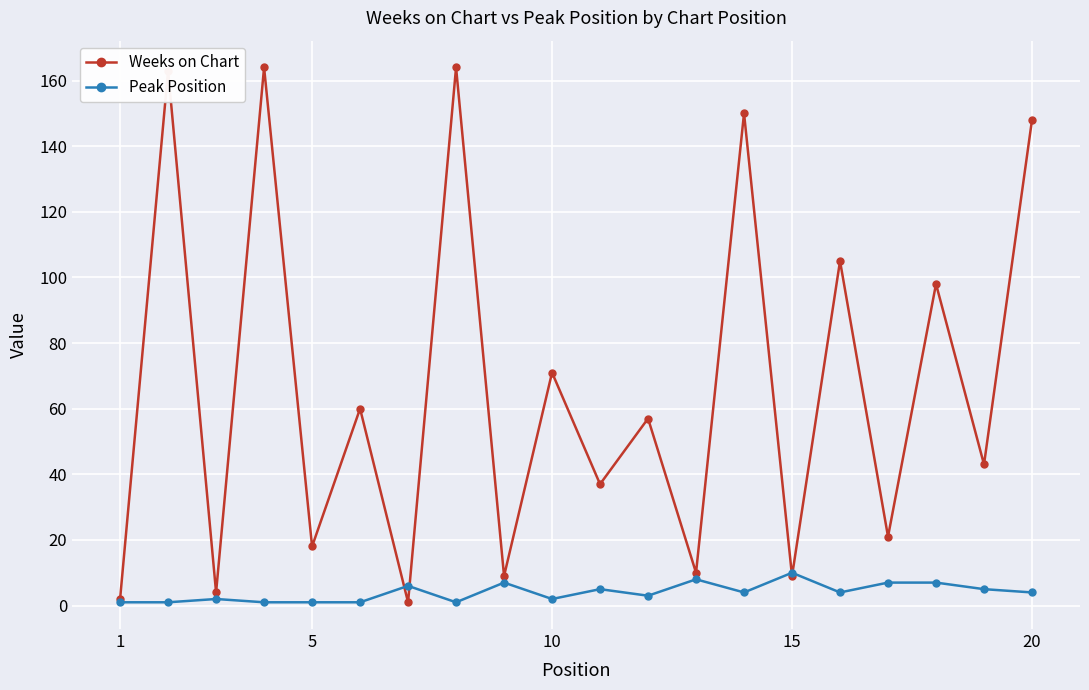

Which series has the largest total across all categories?

Weeks on Chart